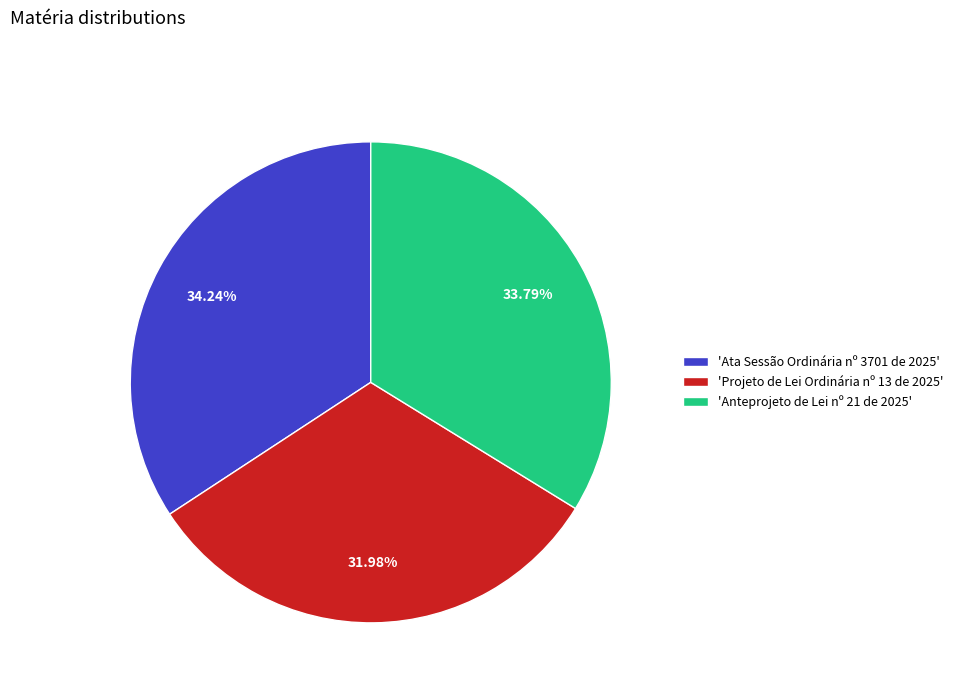

How many slices are in this pie chart?

3